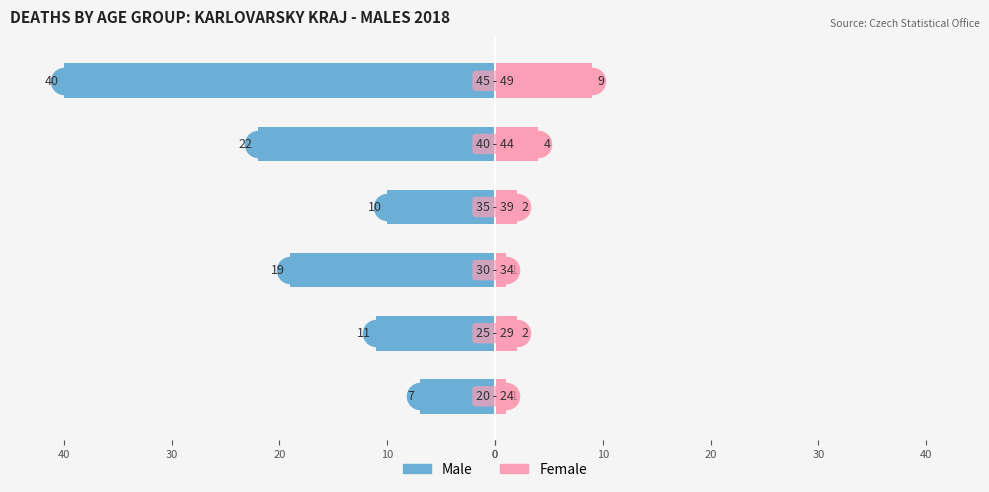

What is the approximate value of Female at 0?

1